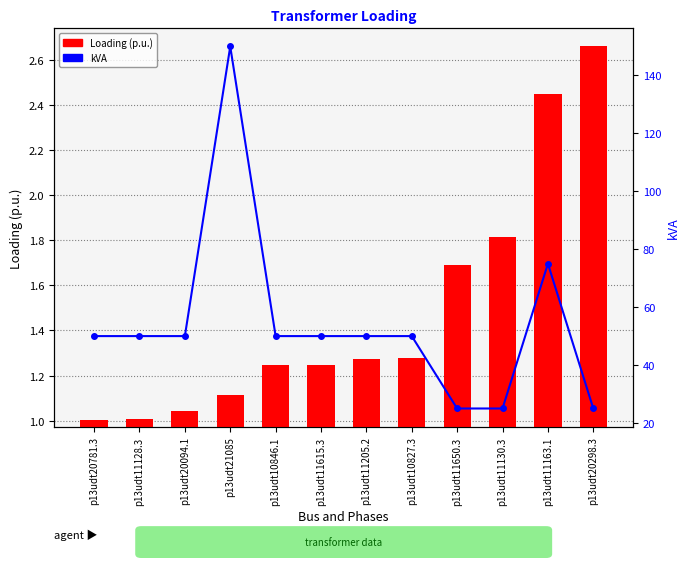

The value of kVA at p13udt11205.2 is 25.2. True or false?

False